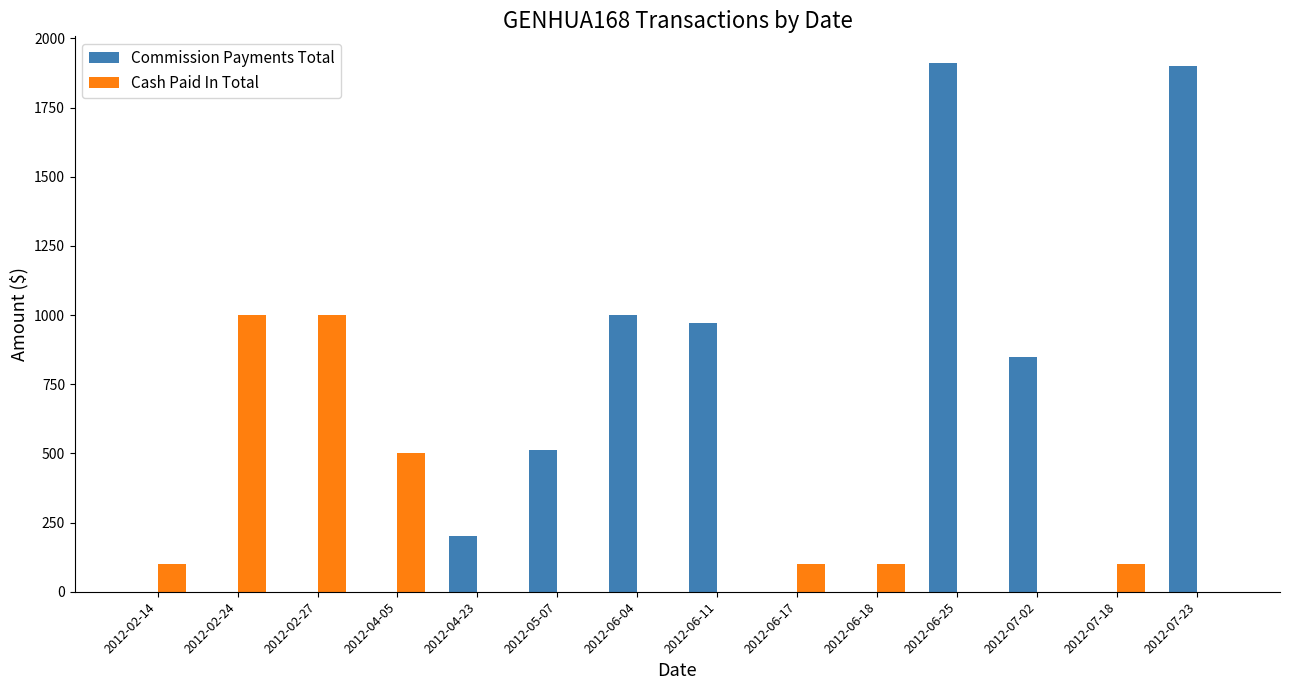

What is the sum of all Commission Payments Total values?

7345